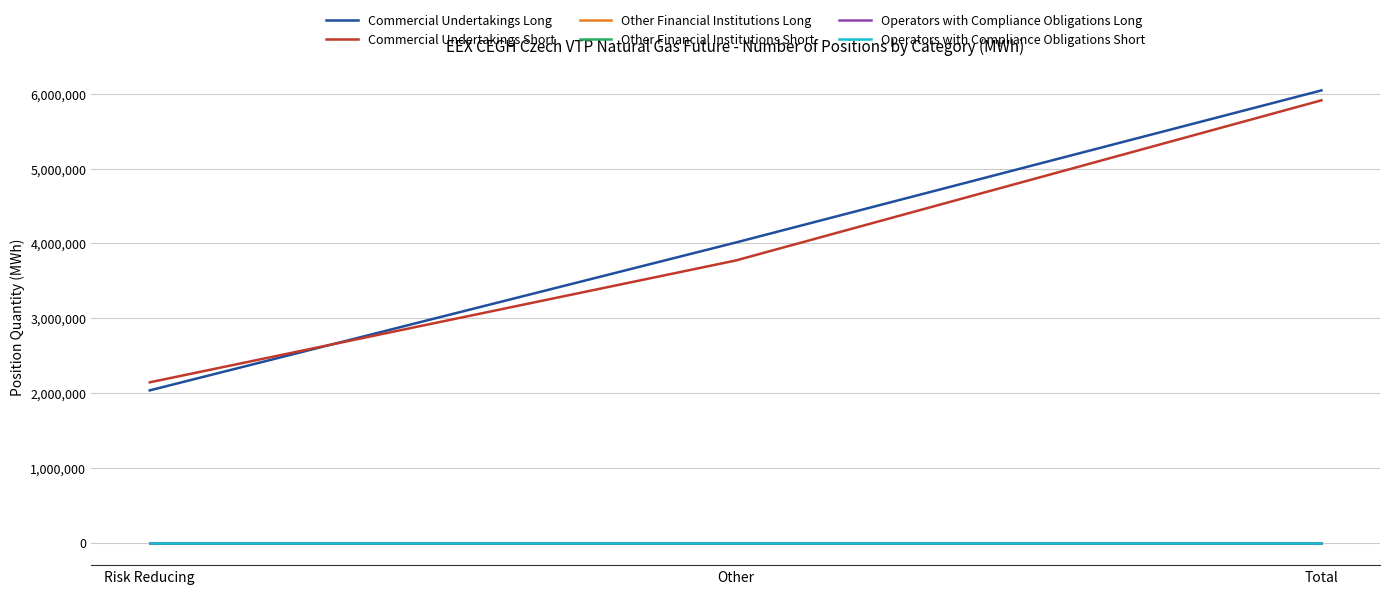

What is the spread (max minus min) of values at Risk Reducing?

2143030